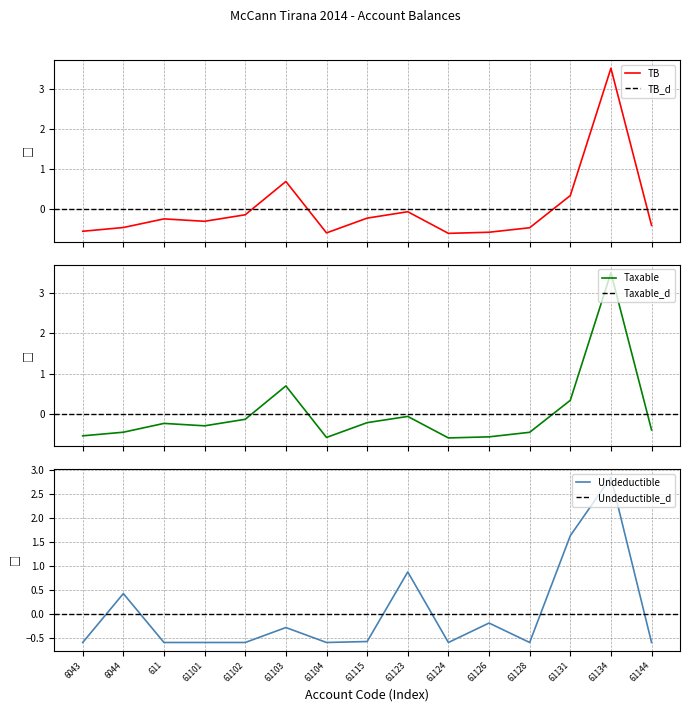

What is the maximum value for TB?

3.5